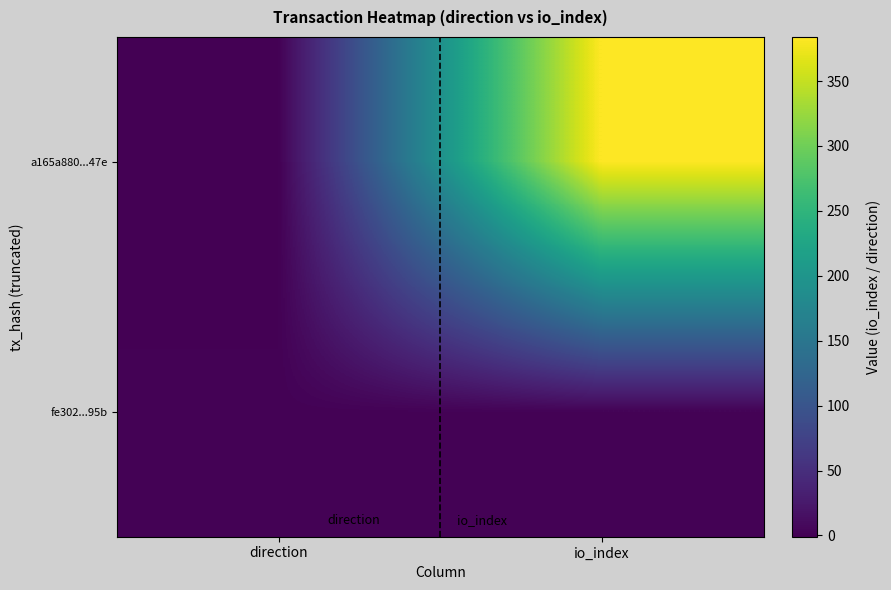

At direction, list the series in order from smallest to largest.

a165a880...47e, fe302...95b